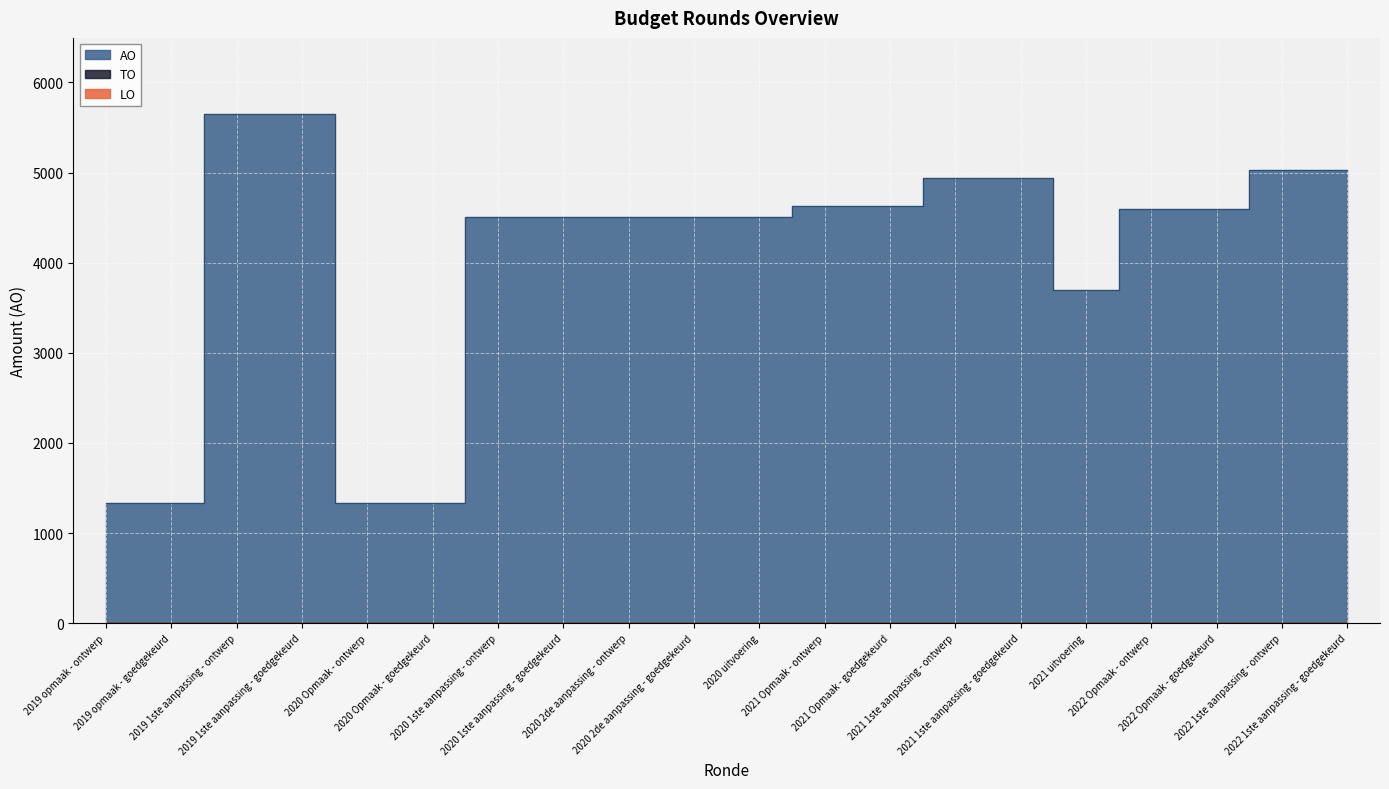

What is the label of the 15th point from the left?

2021 1ste aanpassing - goedgekeurd